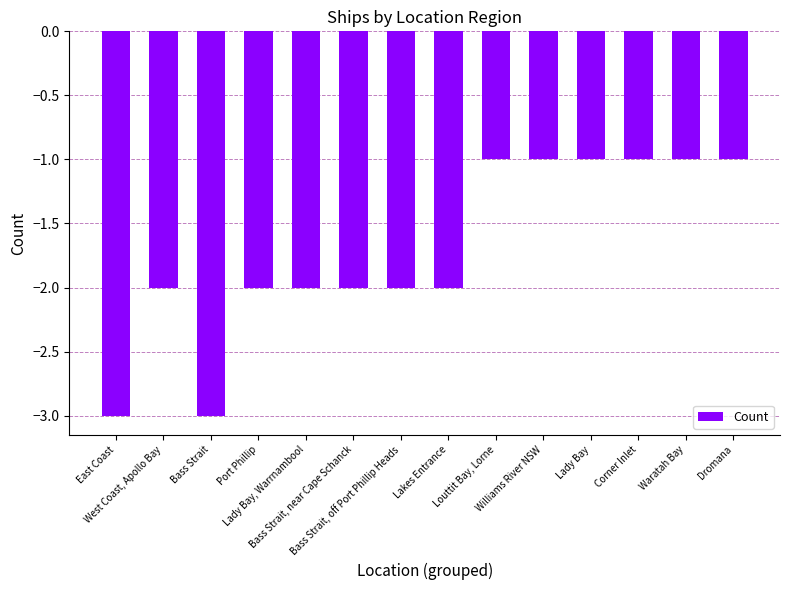

What is the sum of all values?

-24